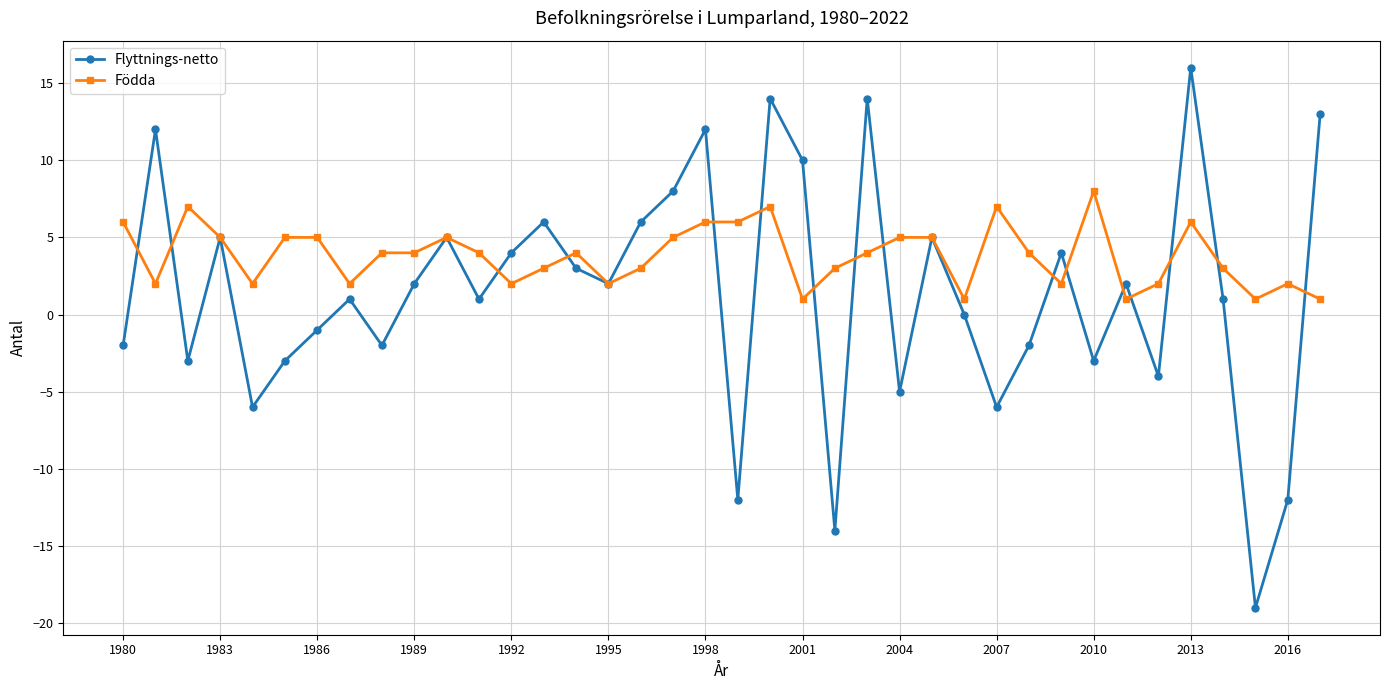

List the series in order of their overall mean, lowest first.

Flyttnings-netto, Födda